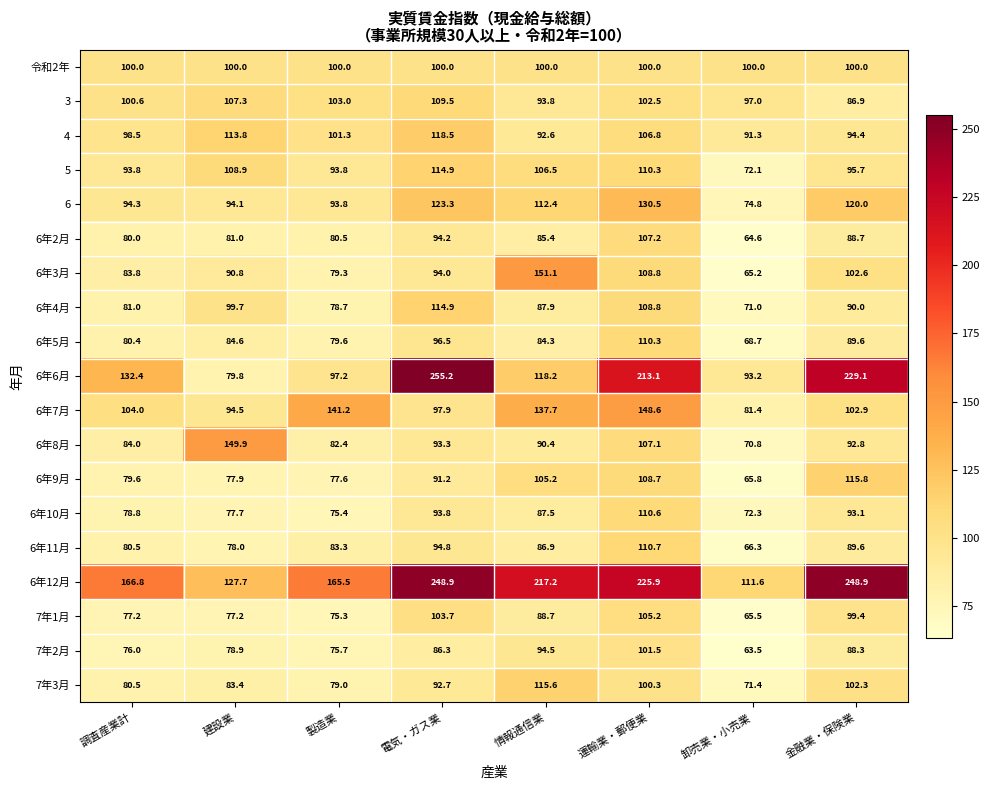

Which series has the widest spread of values?

6年6月